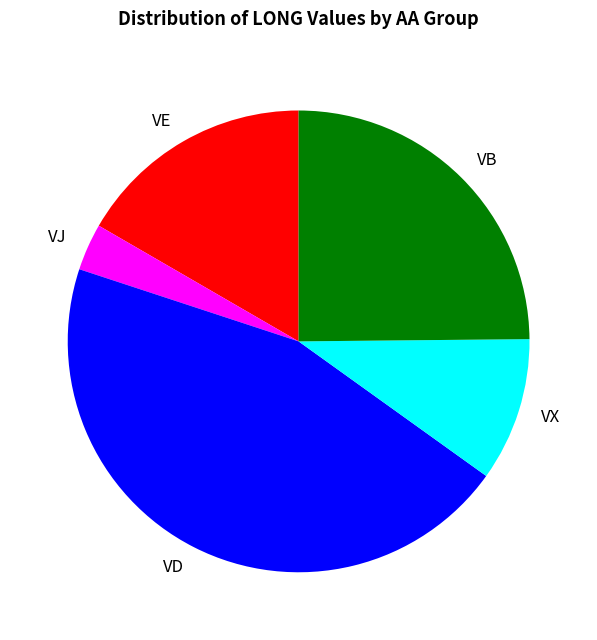

Is the sum of VX and VJ greater than half?

No